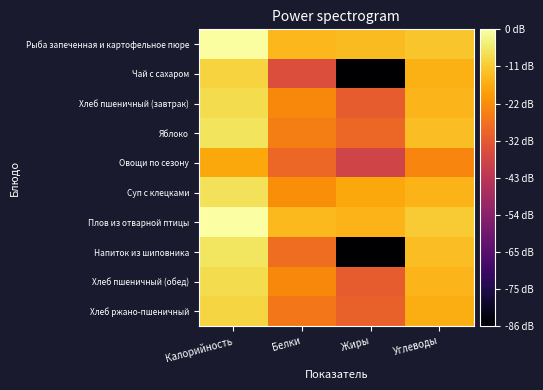

What is the greatest value displayed?

2.6